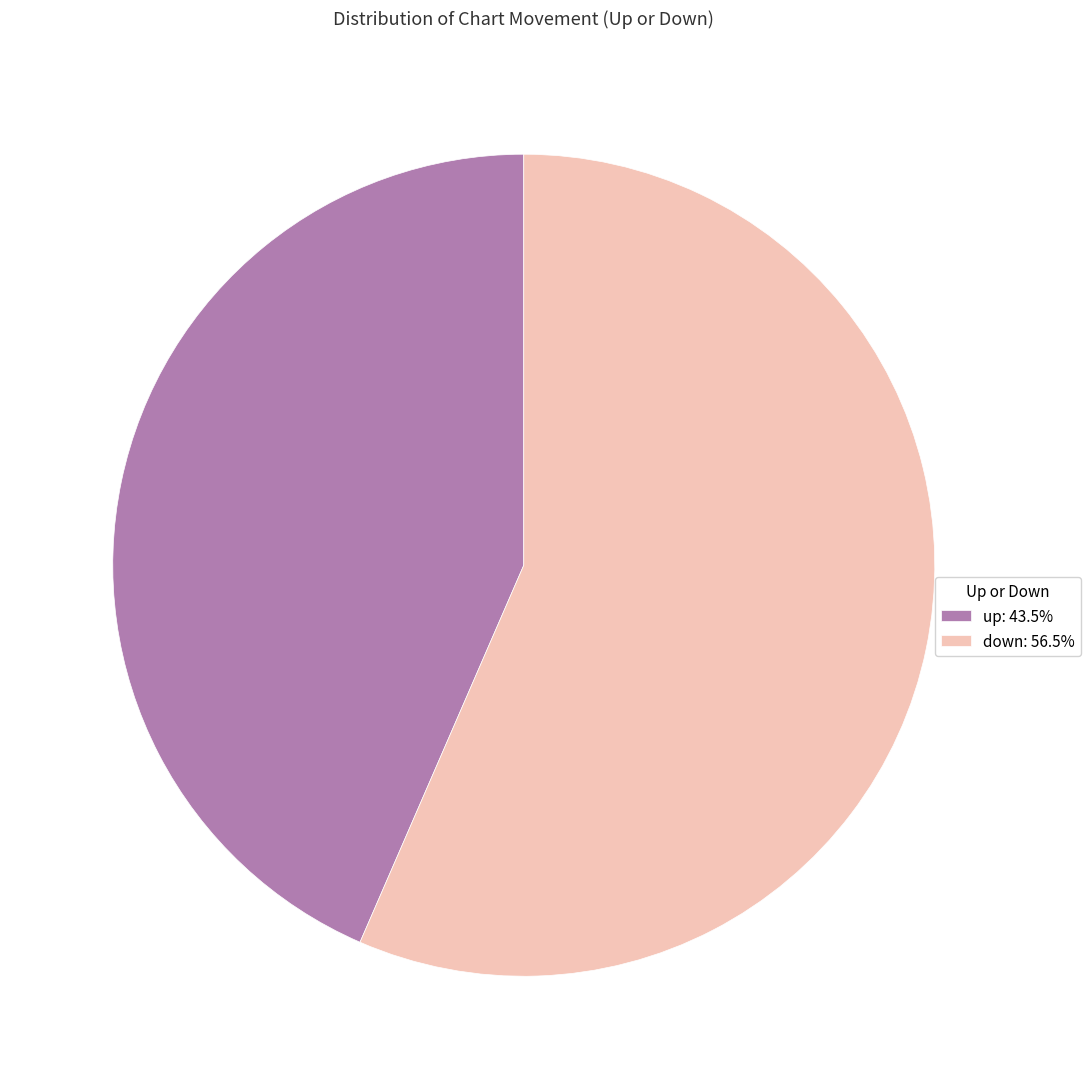

Combined, do up: 43.5% and down: 56.5% account for over 50%?

Yes